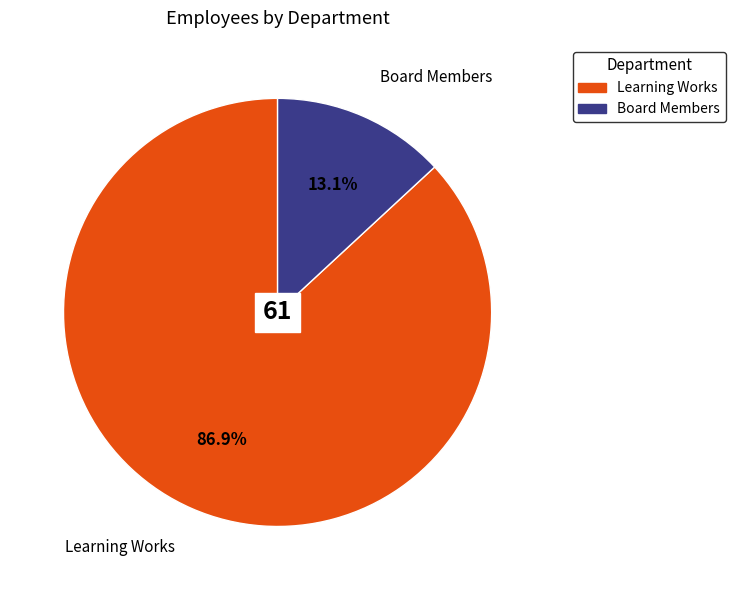

Does Learning Works account for over 50% of the chart?

Yes